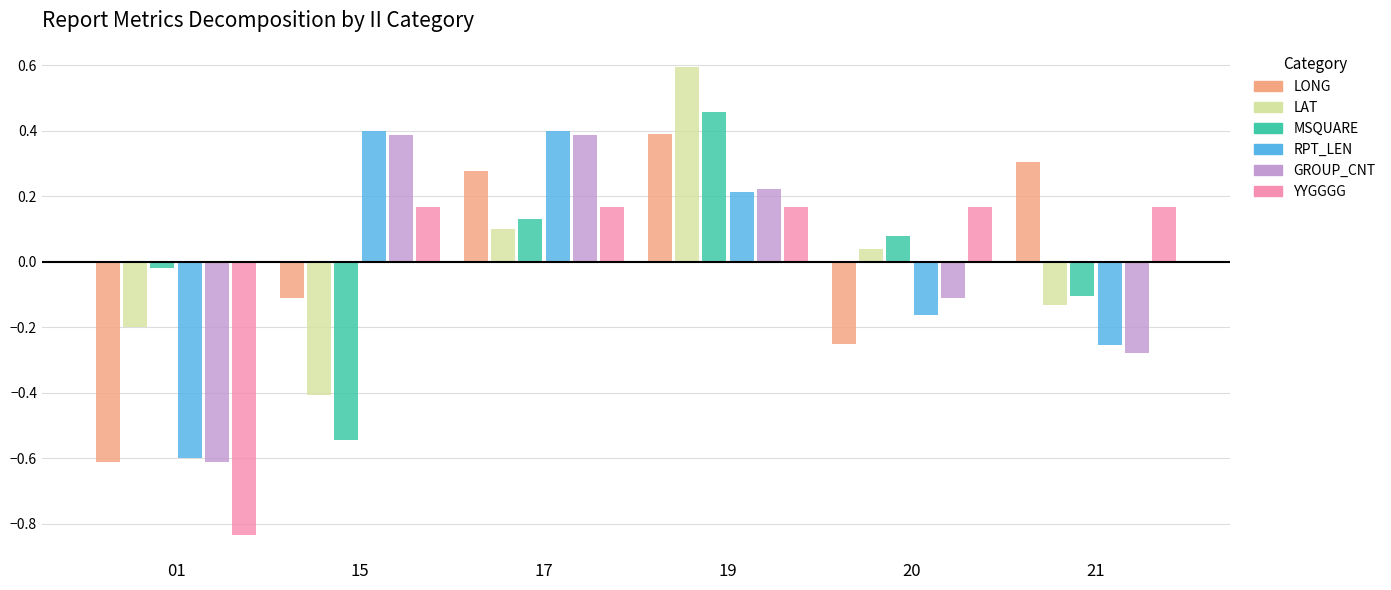

Is the value of LAT at 20 greater than the value of YYGGGG at 15?

No